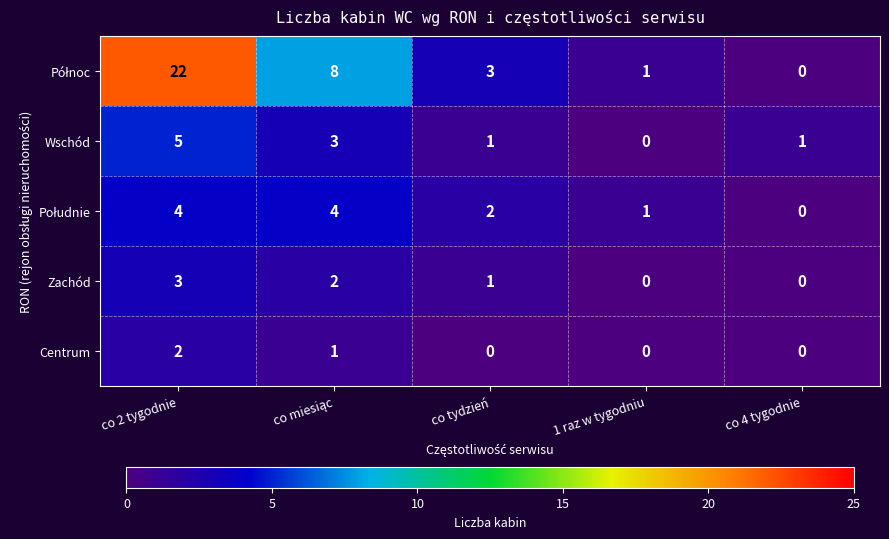

What is the spread (max minus min) of values at co tydzień?

3